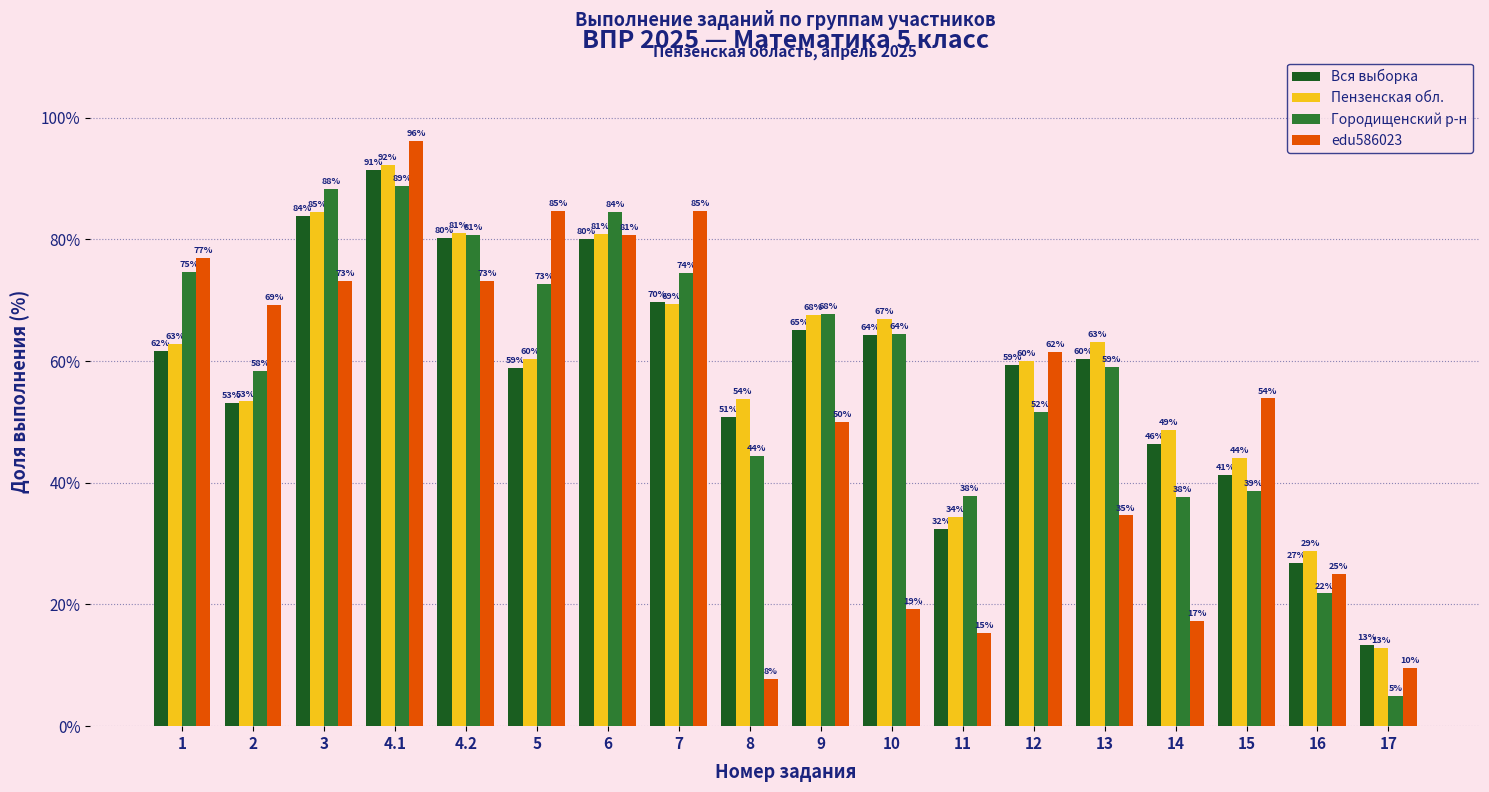

Which series changed the most between 7 and 14?

edu586023